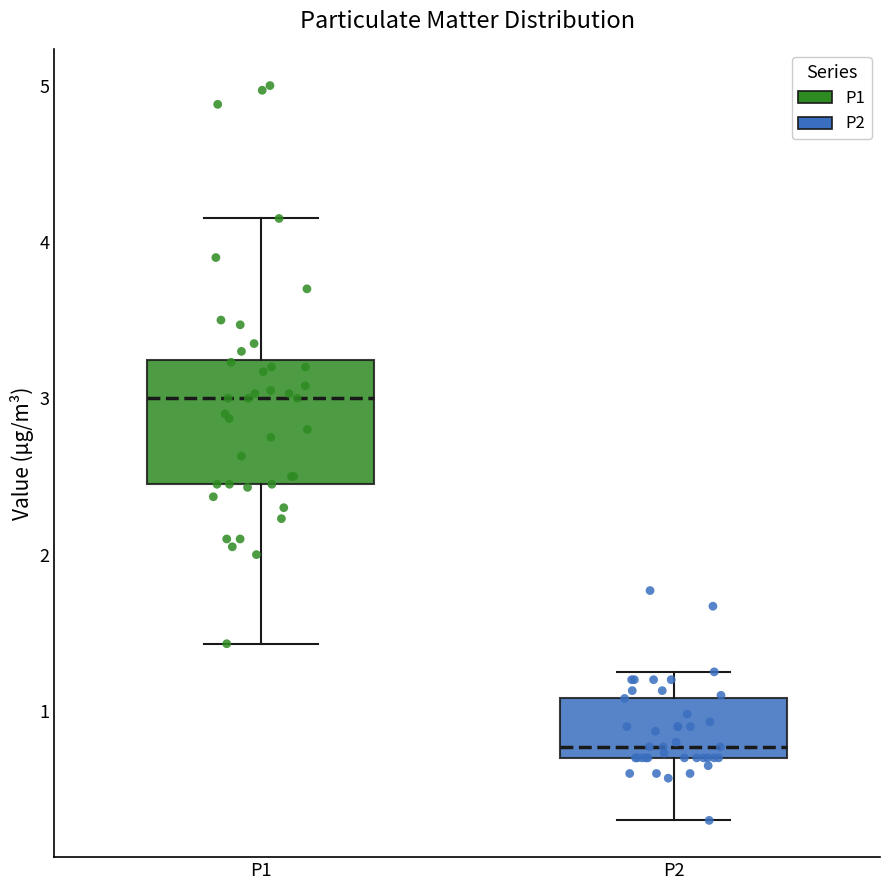

Where does the lower whisker of the box for P1 end on the y-axis? The values are not printed on the chart, so give them approximately, as read against the axis.

1.4